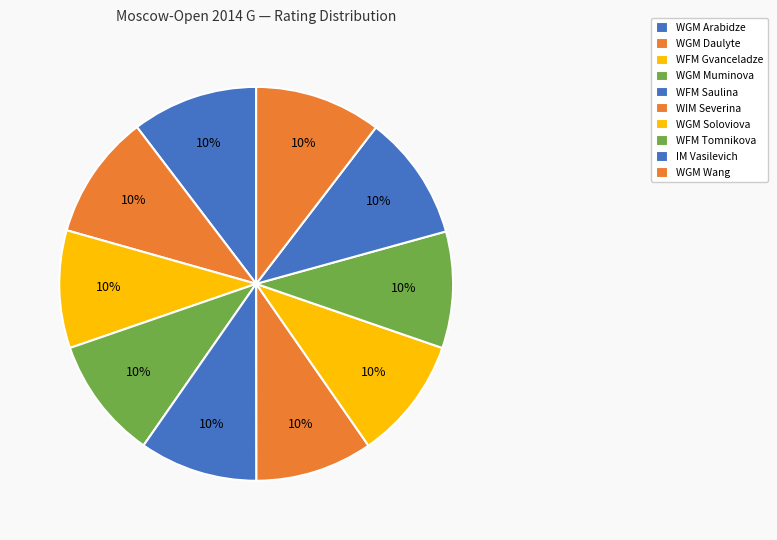

Does any single category account for the majority?

No